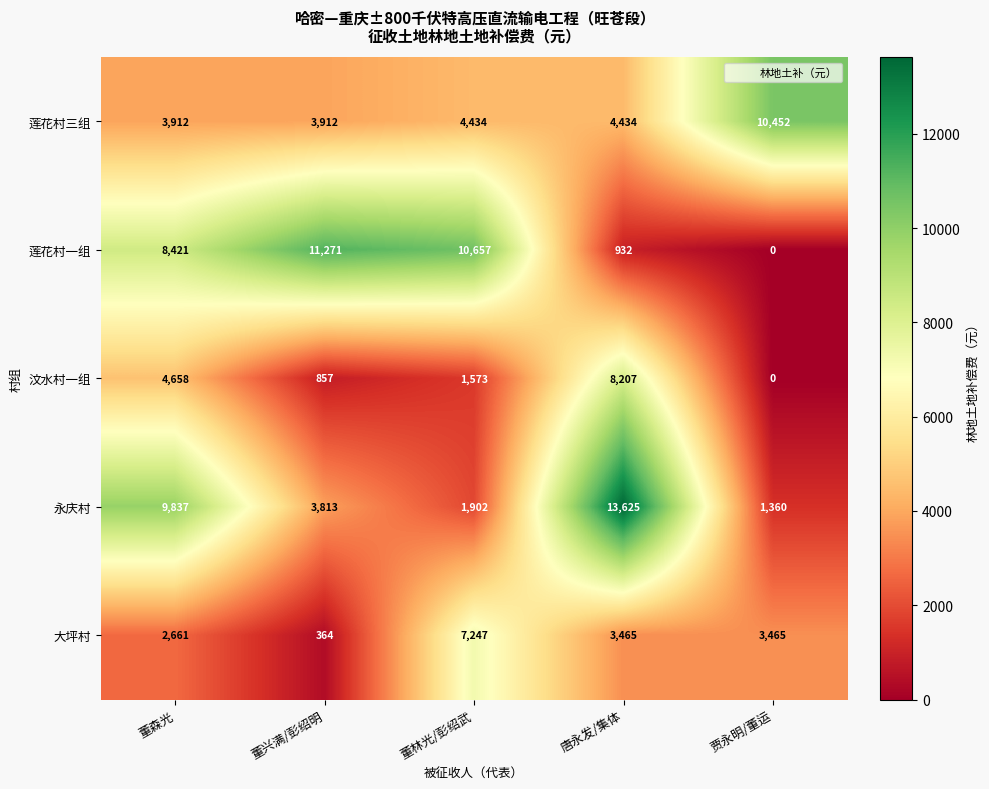

Is it true that 莲花村三组 equals 4434 at 董林光/彭绍武?

True